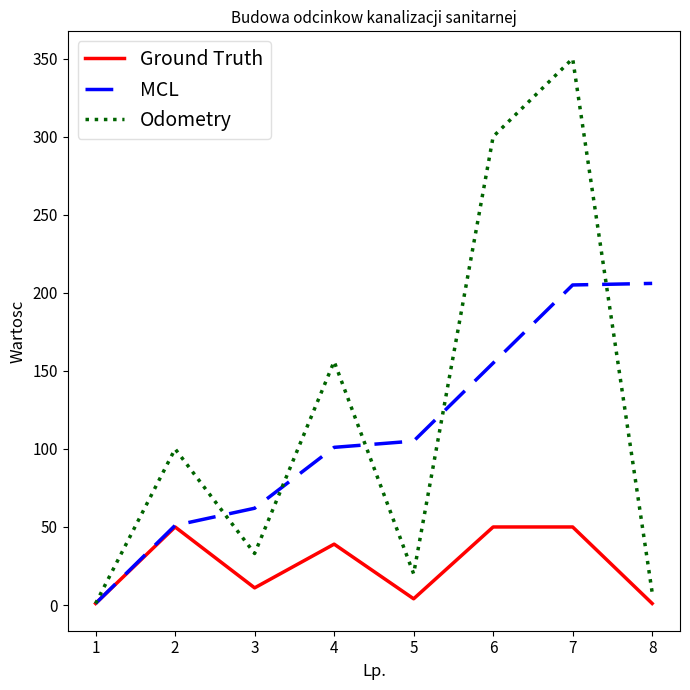

Is the value of Odometry at 4 greater than the value of MCL at 2?

Yes